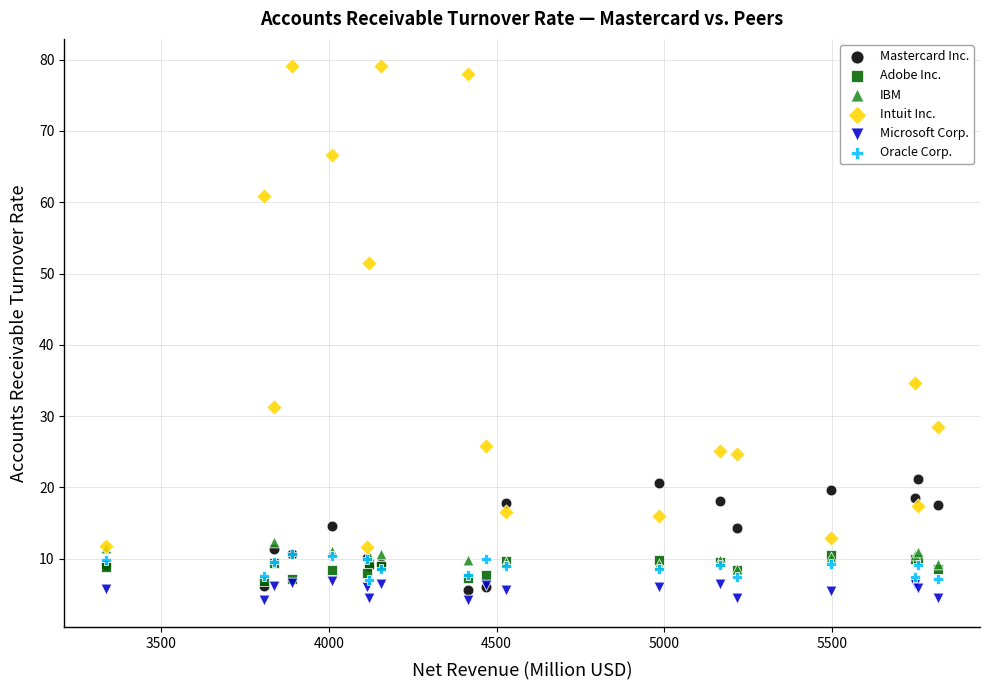

Which series contains the highest Y value?

Intuit Inc.